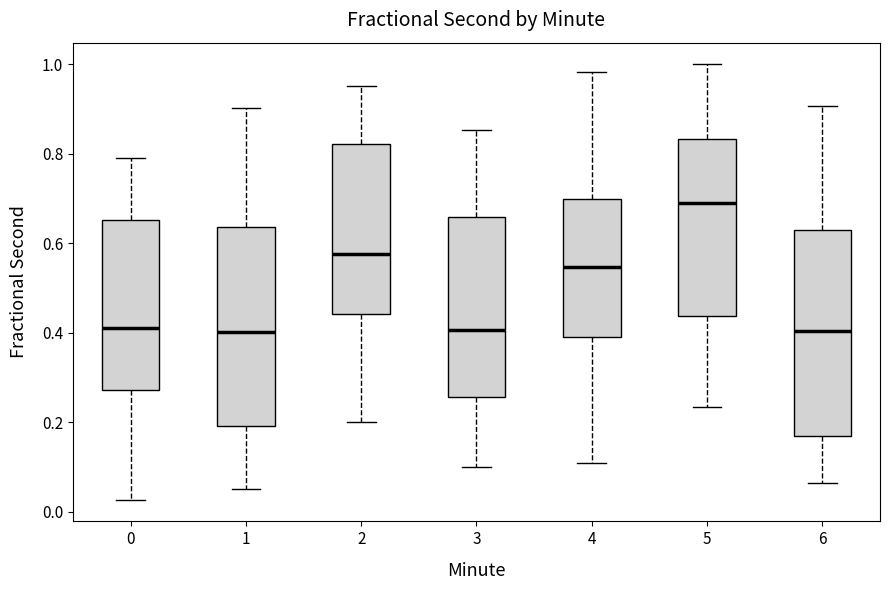

Reading left to right, read every box against the y-axis: the position of its median line, the range the box covers, and the ends of its whiskers. The values are not printed on the chart, so give them approximately, as read against the axis.

0: median 0.42, box 0.28 to 0.66, whiskers 0.02 to 0.80
1: median 0.40, box 0.20 to 0.64, whiskers 0.06 to 0.90
2: median 0.58, box 0.44 to 0.82, whiskers 0.20 to 0.96
3: median 0.40, box 0.26 to 0.66, whiskers 0.10 to 0.86
4: median 0.54, box 0.40 to 0.70, whiskers 0.10 to 0.98
5: median 0.68, box 0.44 to 0.84, whiskers 0.24 to 1.00
6: median 0.40, box 0.16 to 0.62, whiskers 0.06 to 0.90